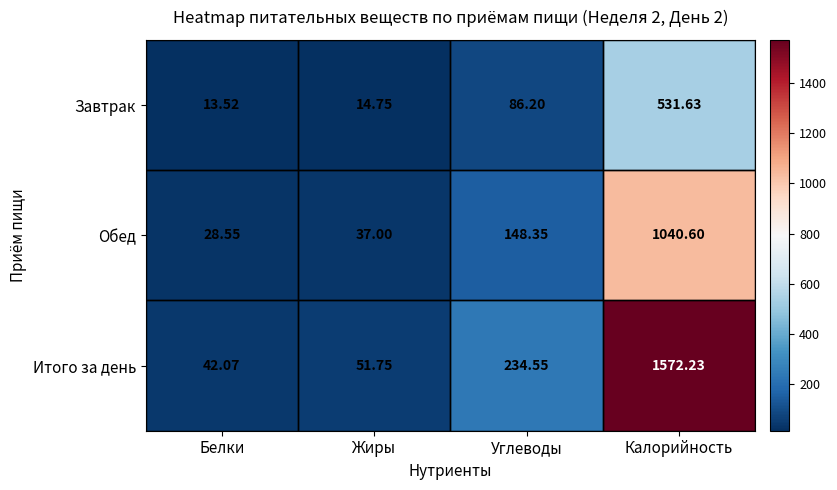

Count the number of data series in this chart.

3